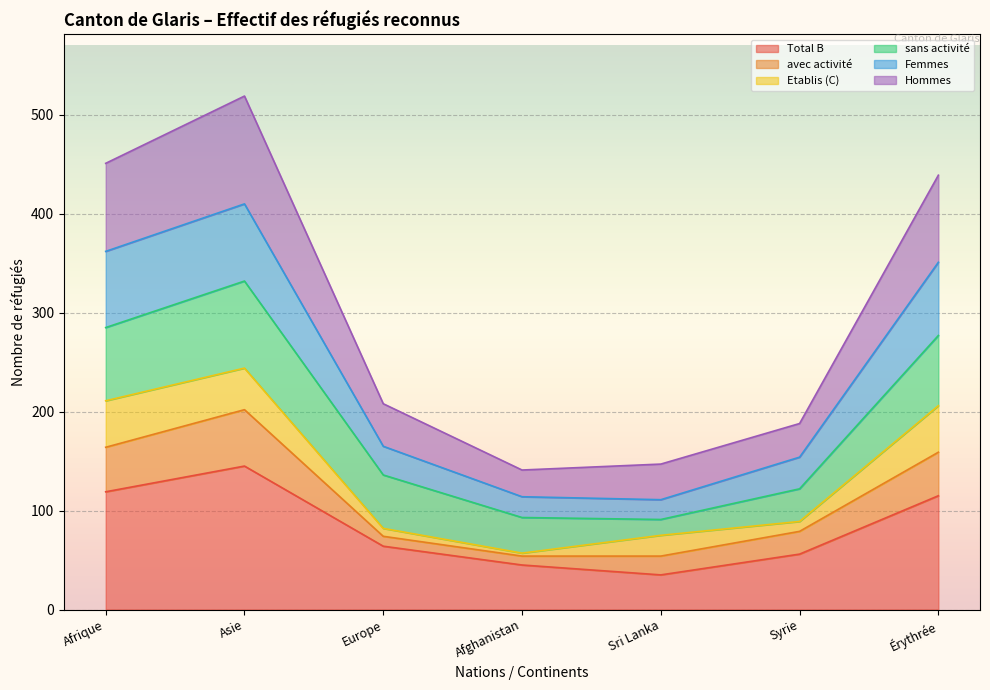

True or false: Total B and Femmes intersect in this chart.

False